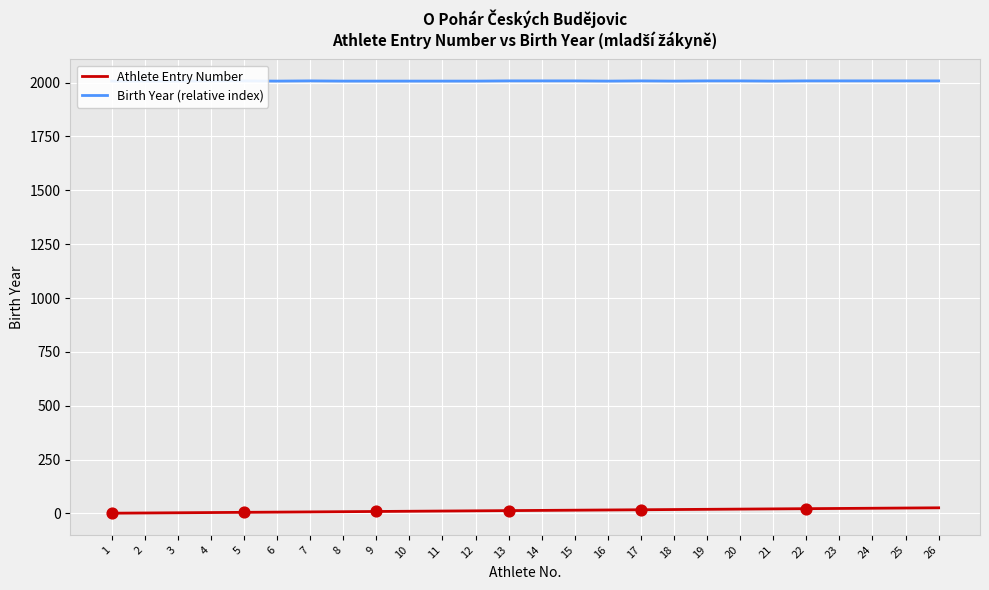

Which series contains the highest Y value?

Birth Year (relative index)